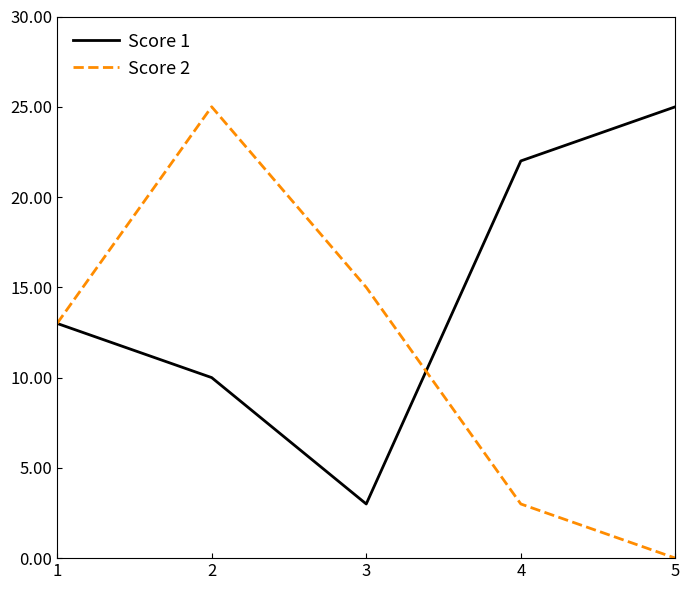

Between 2 and 5, which series saw the biggest shift?

Score 2